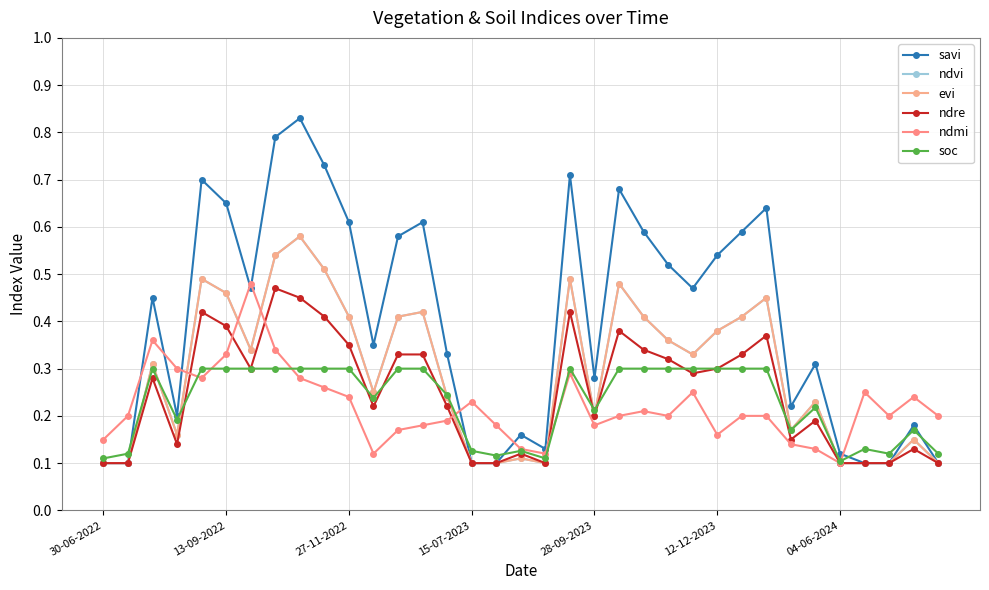

Which series has the largest range (max minus min)?

savi